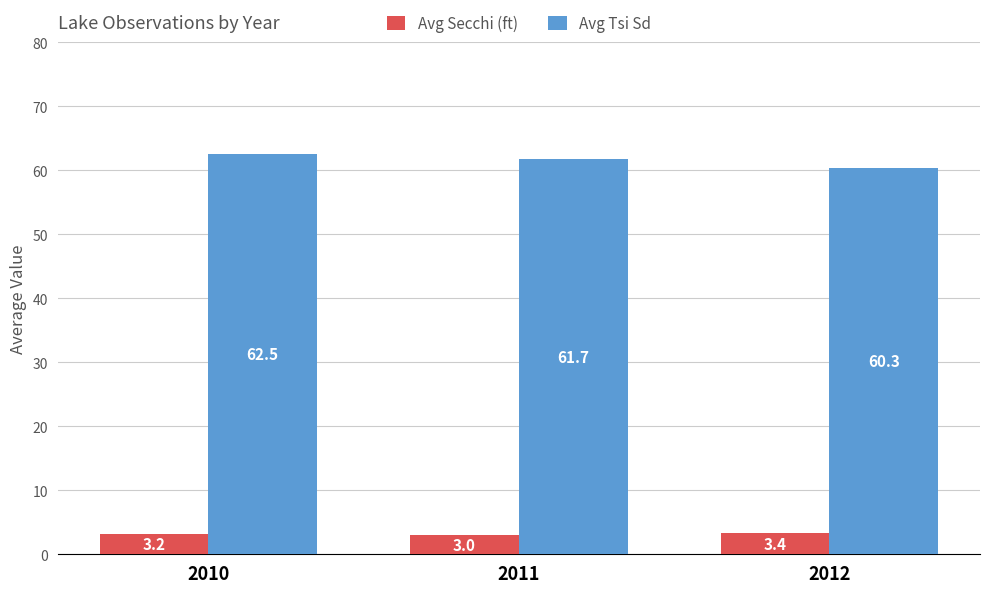

How many bars are there in total?

6